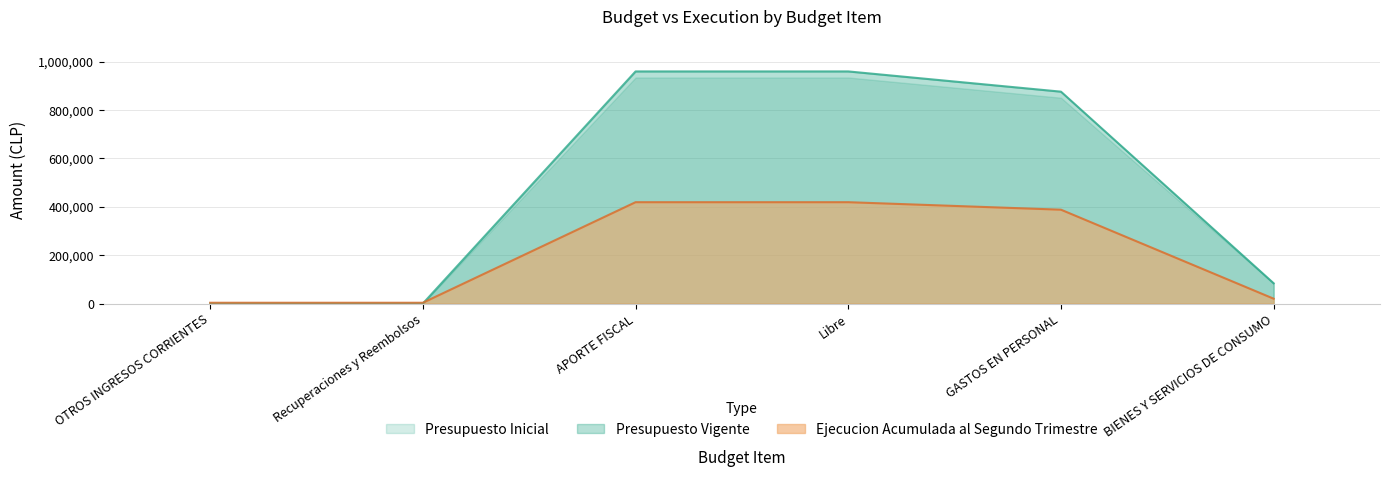

Where does the Presupuesto Vigente series first go above 387801?

APORTE FISCAL